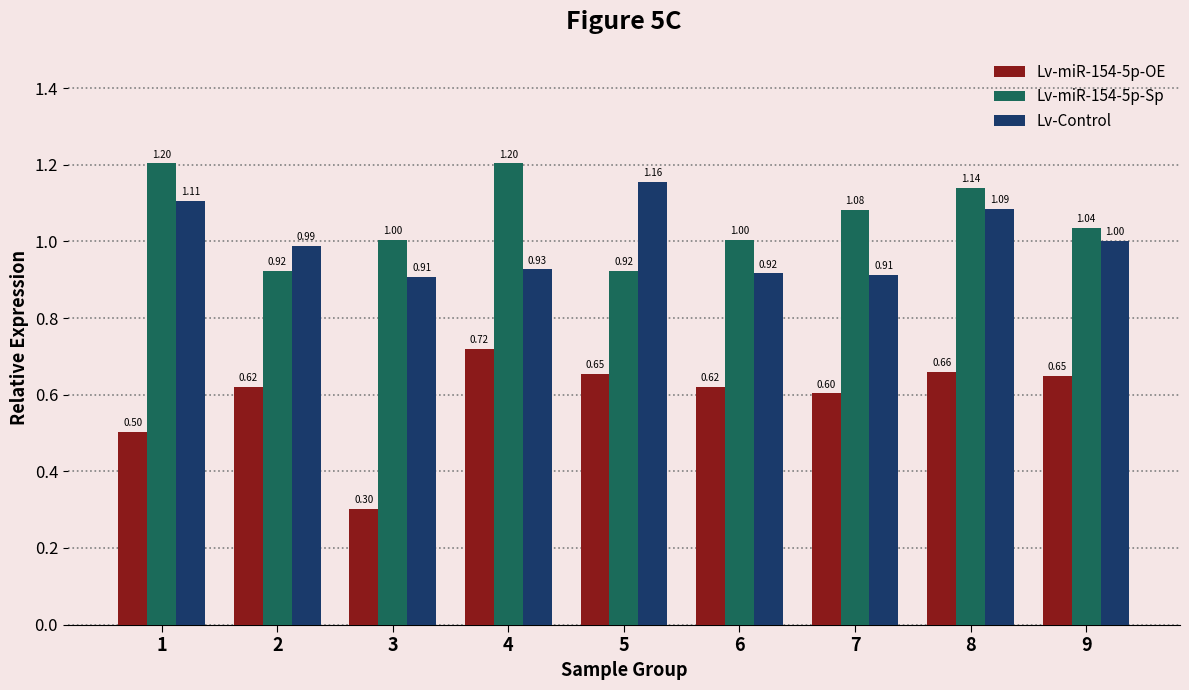

What is the difference between the Lv-miR-154-5p-OE values at 9 and 4?

0.1